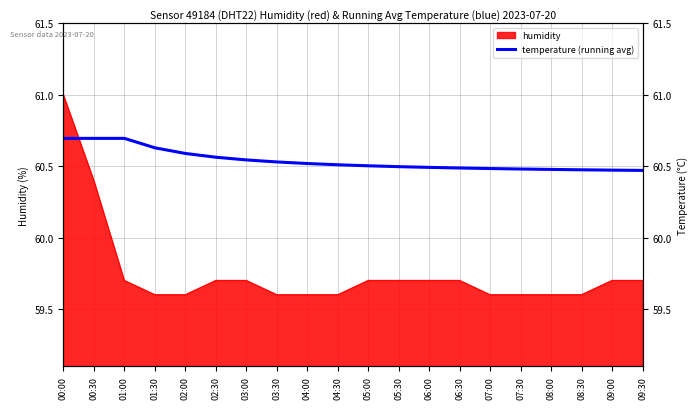

Which label corresponds to the largest value in the chart?

00:00